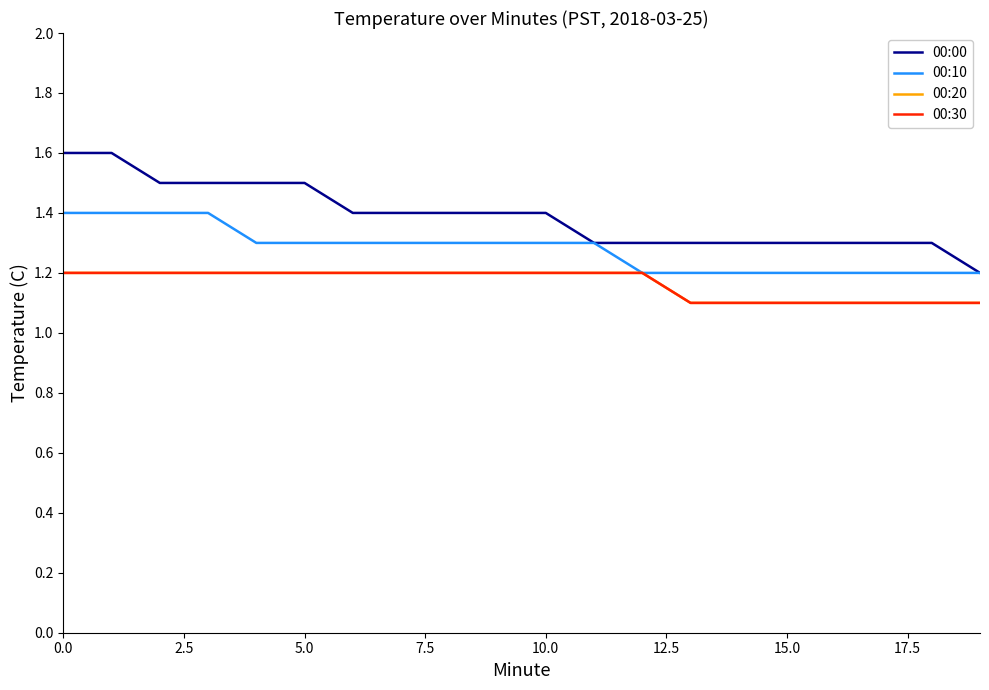

Is this an area chart (filled region under the line)?

No